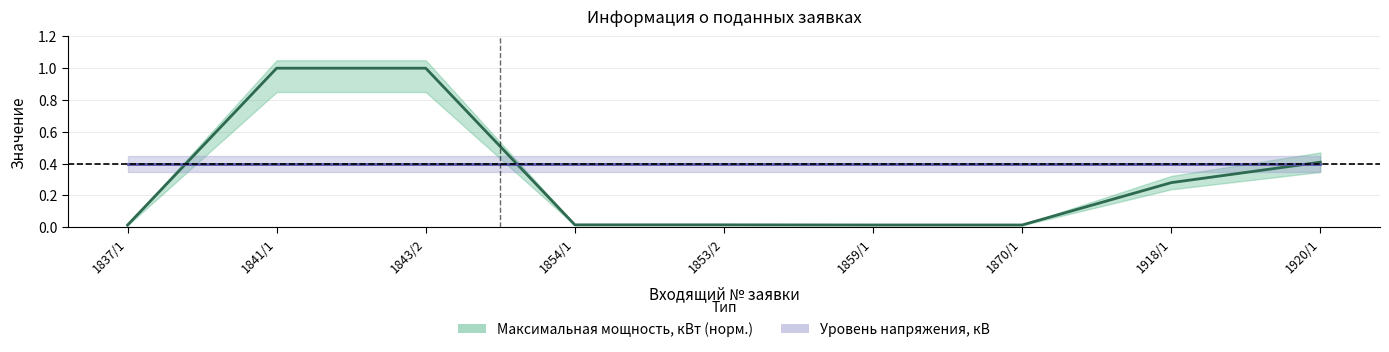

Reading right to left, transcribe all the data shown in this chart.

Максимальная мощность, кВт (норм.): 0.4	0.3	0.0	0.0	0.0	0.0	1.0	1.0	0.0
Уровень напряжения, кВ: 0.4	0.4	0.4	0.4	0.4	0.4	0.4	0.4	0.4